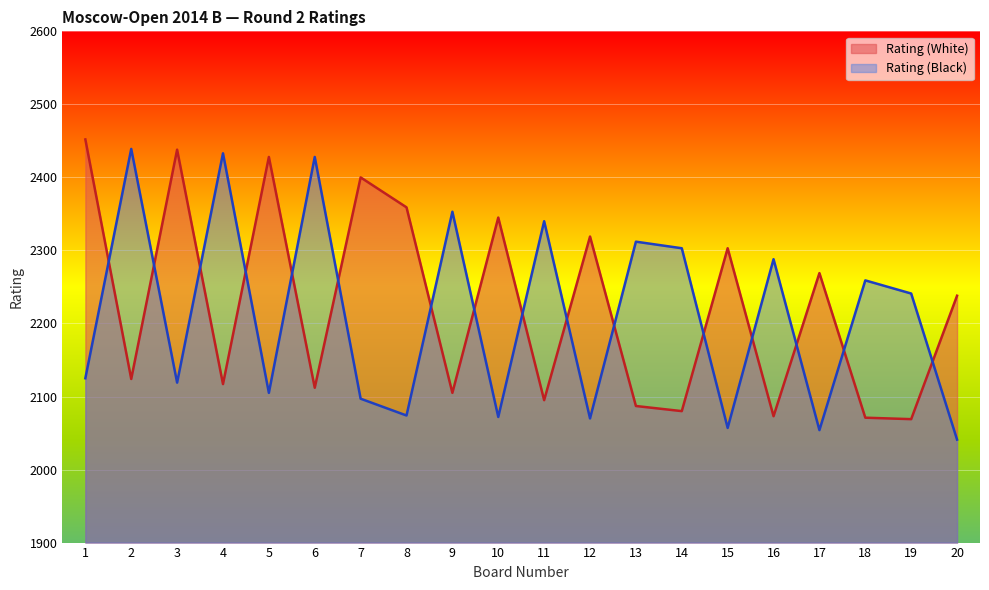

Rank the series at 8 from highest to lowest value.

Rating (White), Rating (Black)